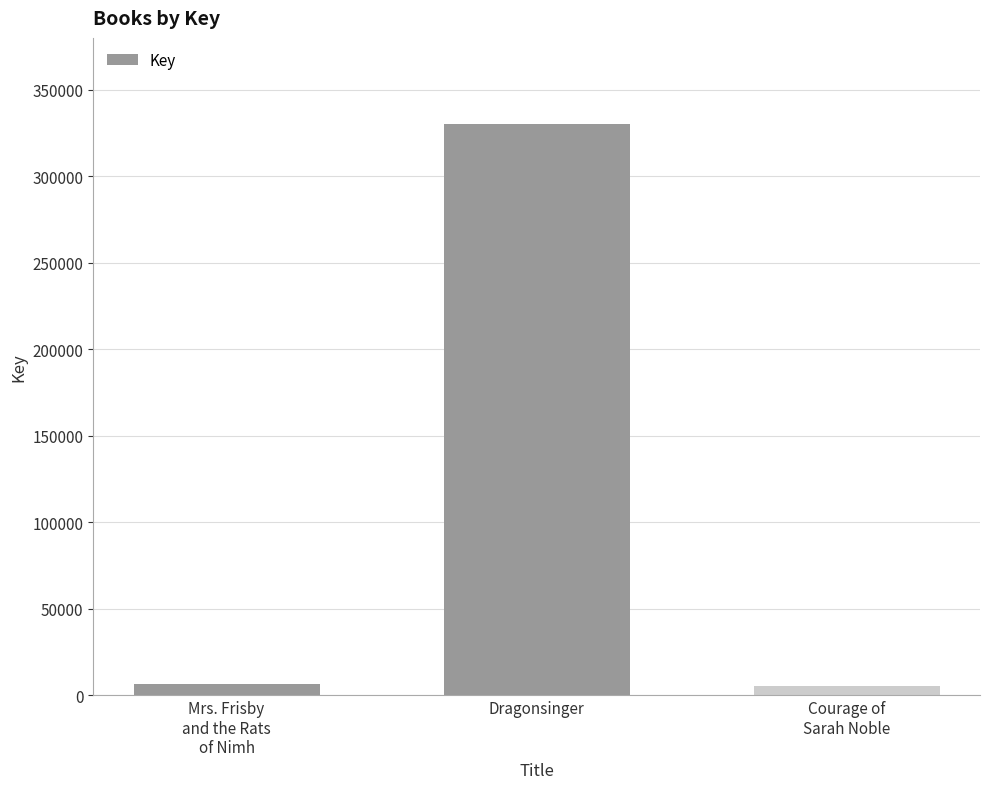

What position from the left is Courage of
Sarah Noble?

3